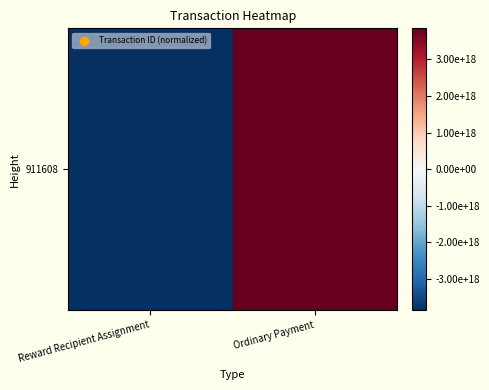

True or false: the data shows -5867094079484029952 at Reward Recipient Assignment.

False